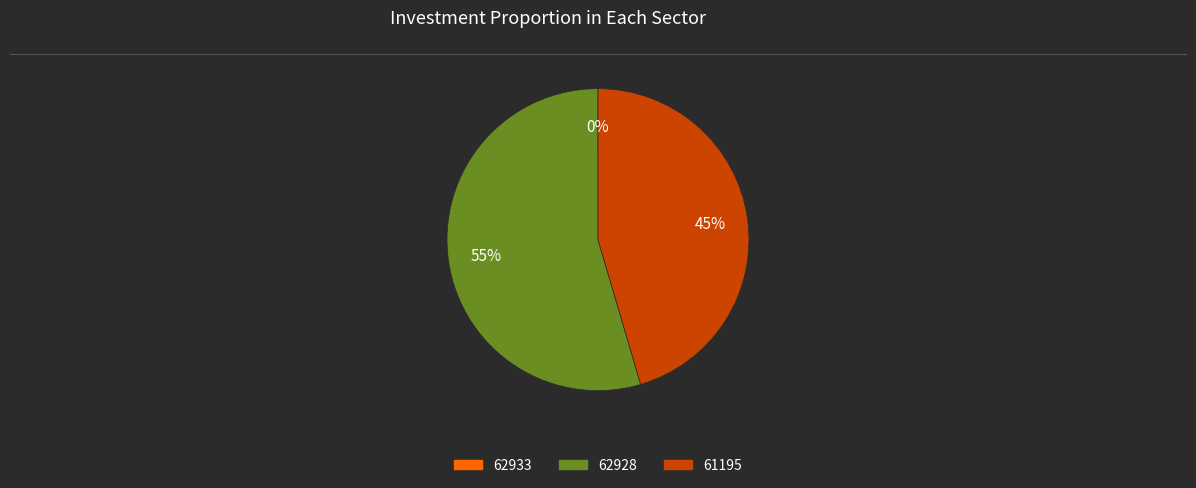

To the nearest percent, what is the average slice percentage?

33%